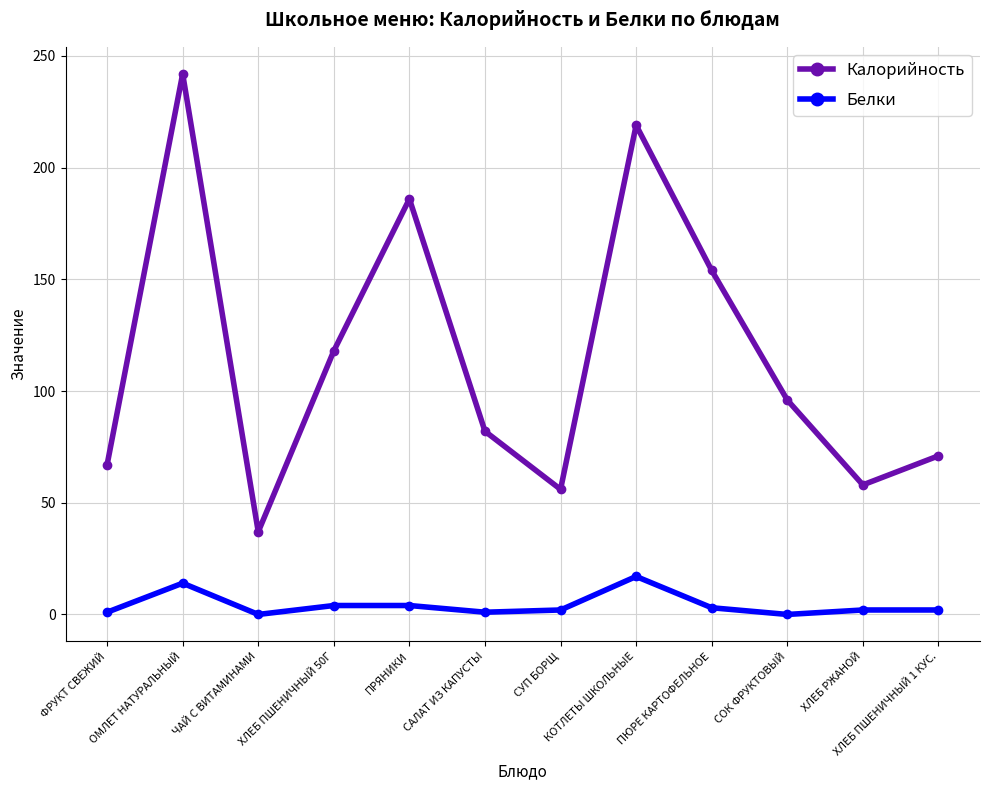

The value of Калорийность at ОМЛЕТ НАТУРАЛЬНЫЙ is 242. True or false?

True